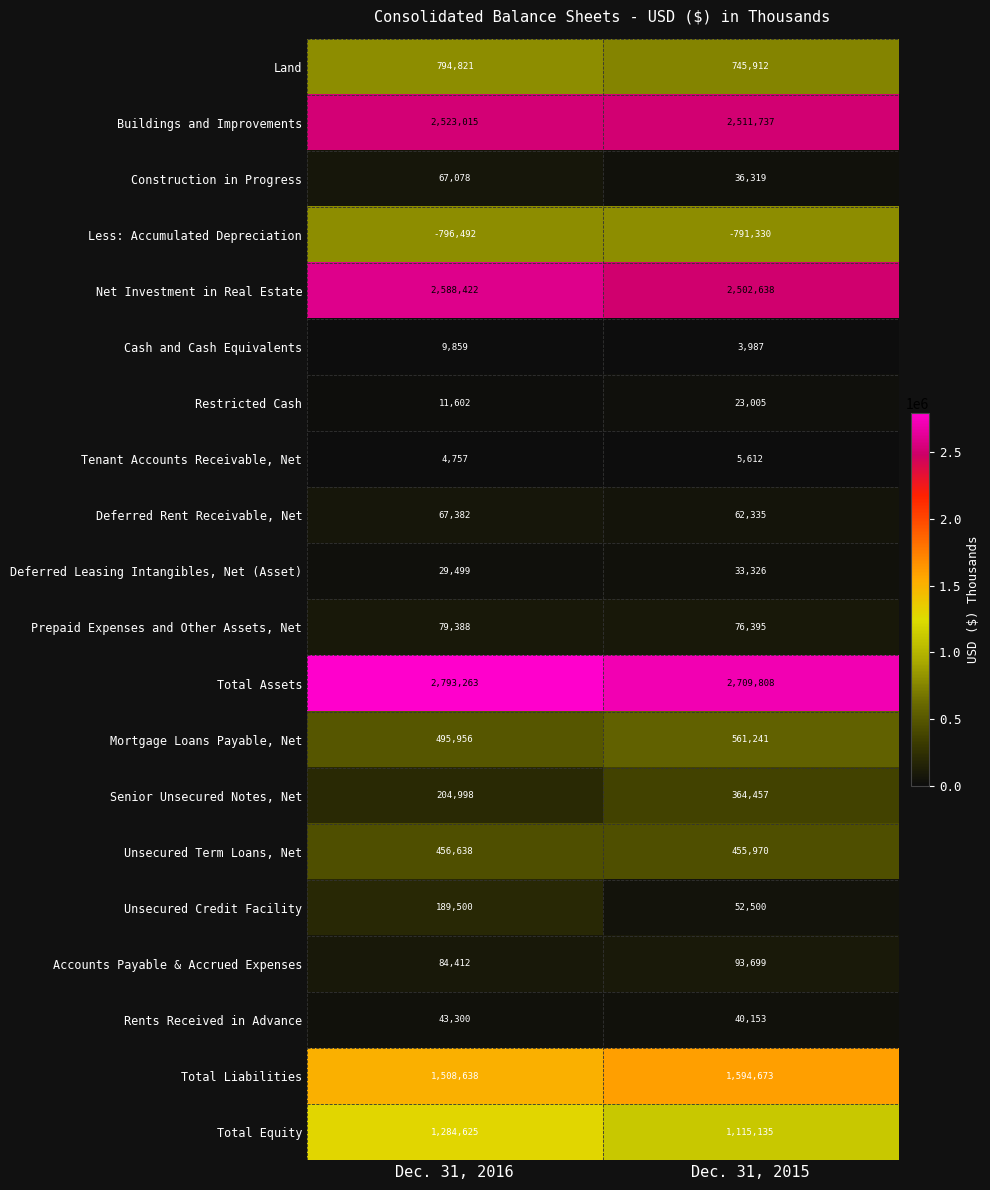

True or false: Deferred Rent Receivable, Net has a value of 67382 at Dec. 31, 2016.

True